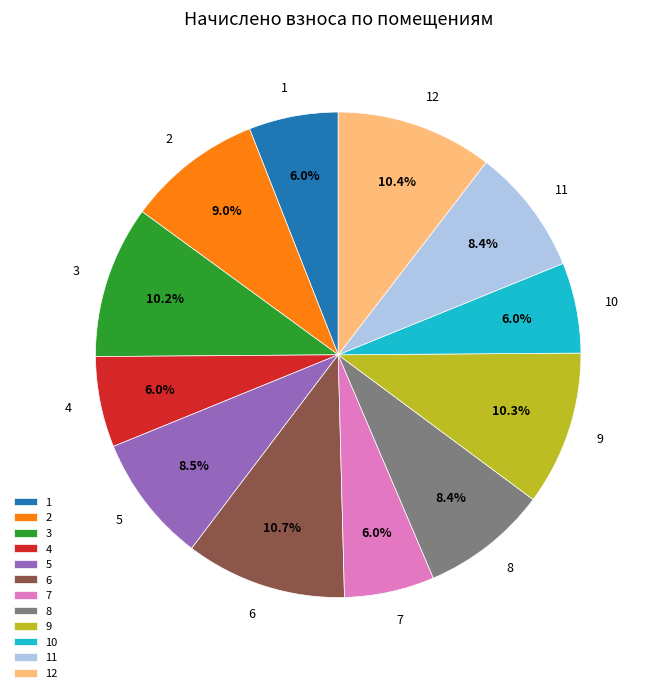

Is it true that 10 is 1% of the pie?

False